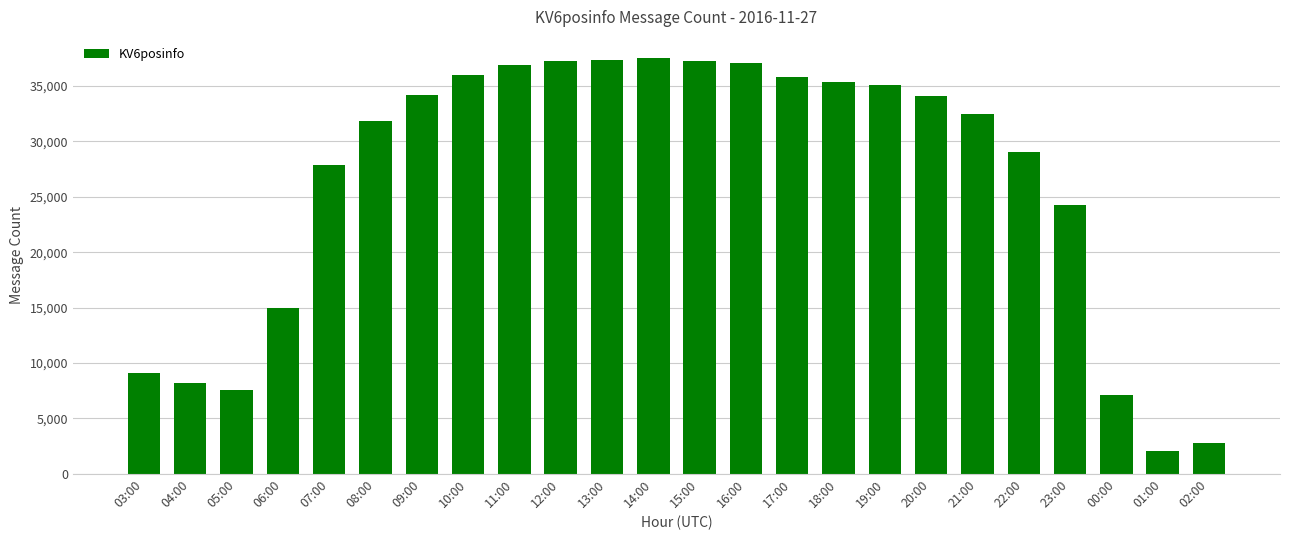

What is the minimum value shown in the chart?

2015